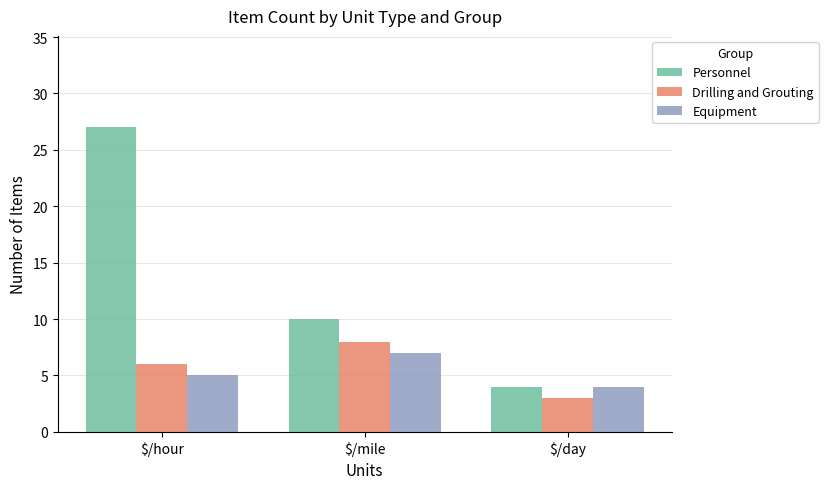

Is it true that Drilling and Grouting equals 6 at $/hour?

True